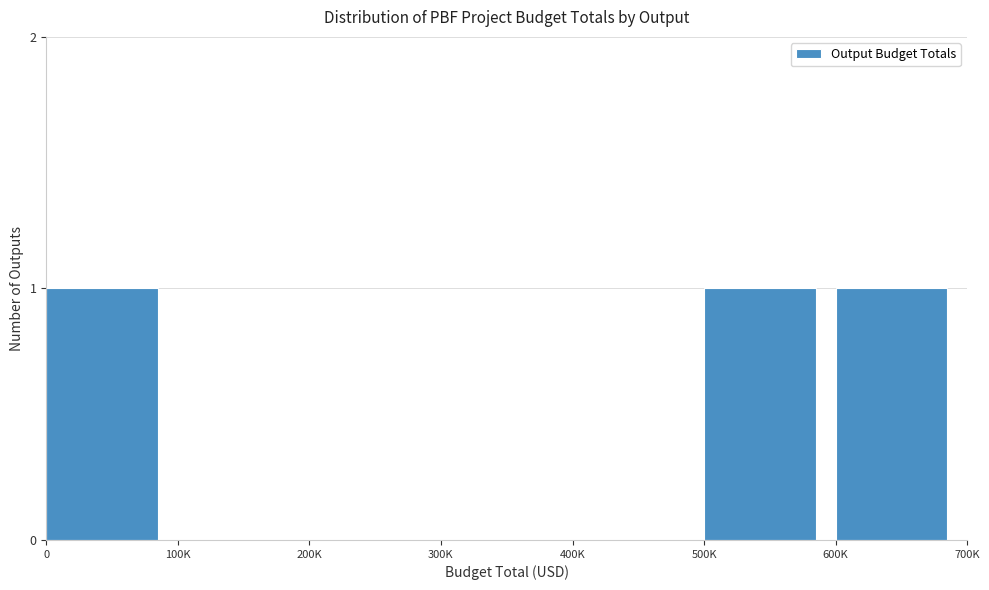

Reading left to right, what are all the values shown in this chart?

0=1	100K=0	200K=0	300K=0	400K=0	500K=1	600K=1